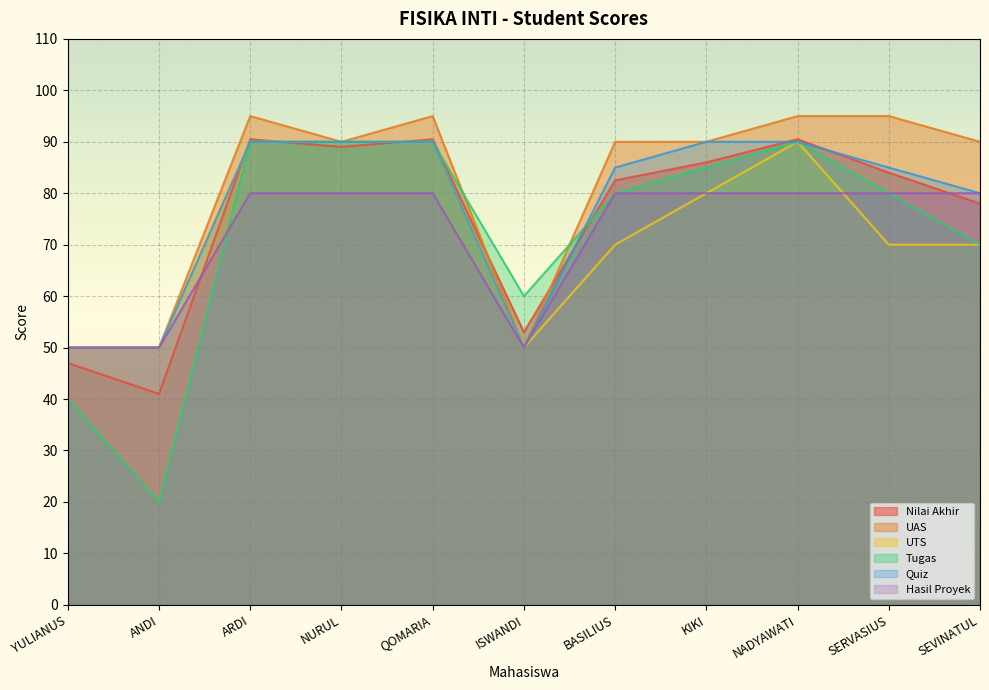

The UTS series shows 109.5 at BASILIUS. True or false?

False